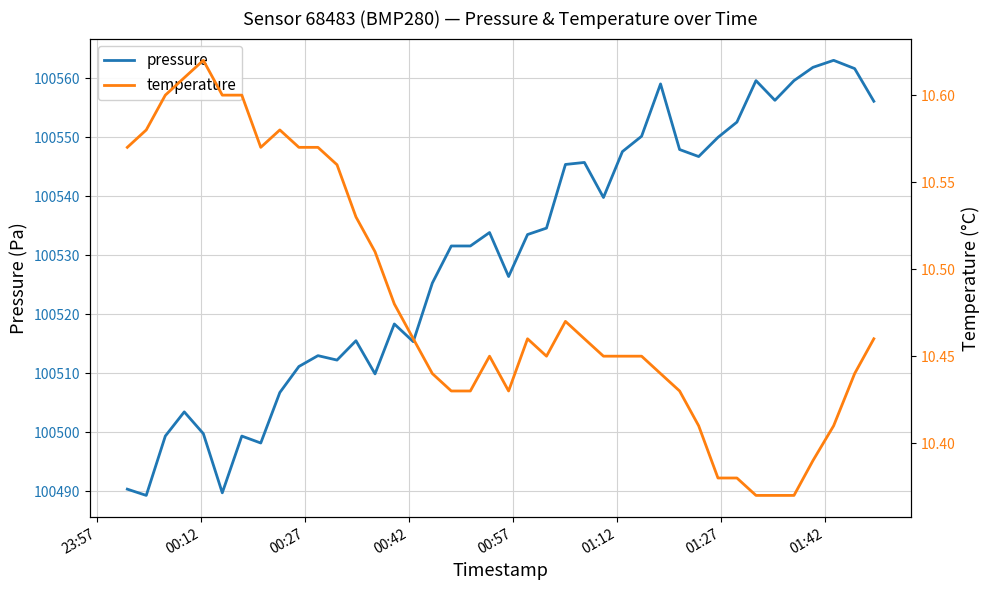

Does the chart display data point markers on the line(s)?

No